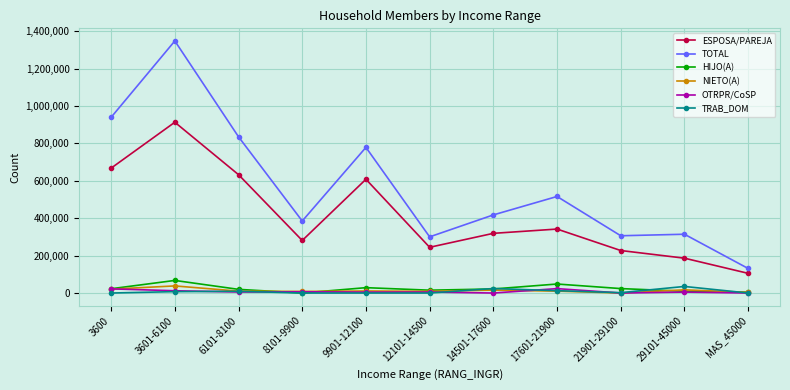

What is the label of the 2nd point from the right?

29101-45000